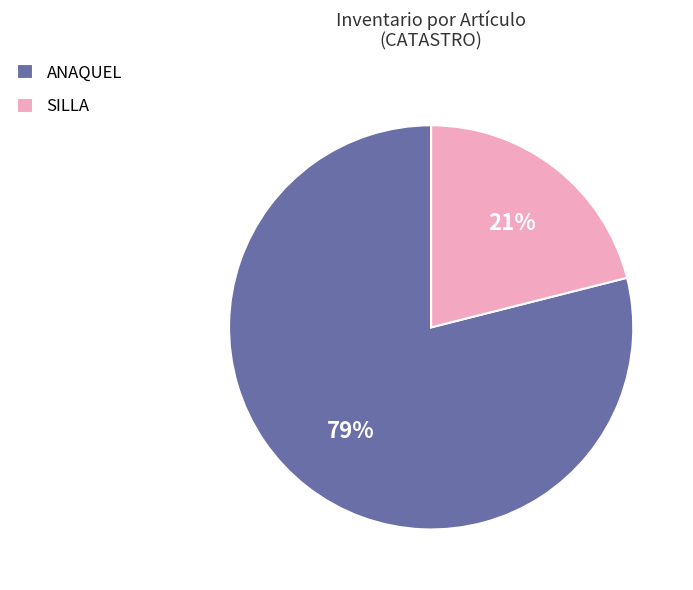

To the nearest percent, what is the combined percentage of ANAQUEL and SILLA?

100%